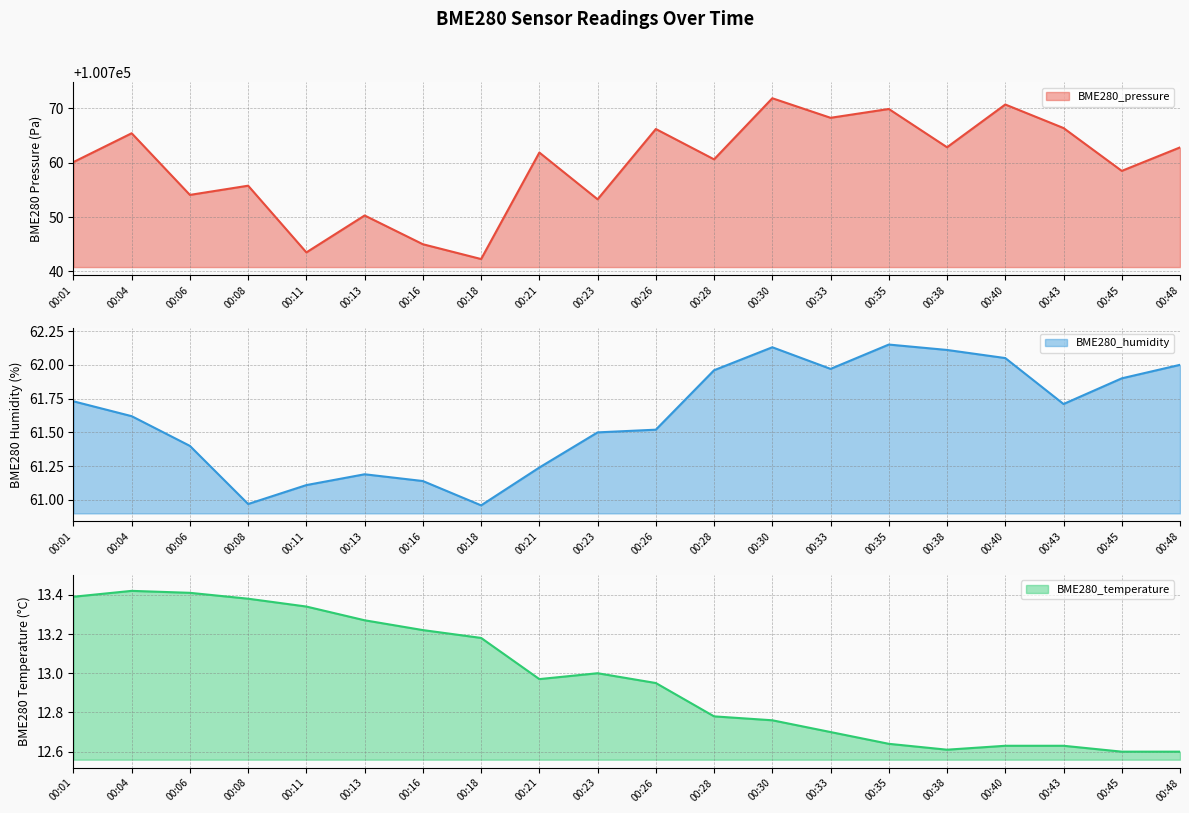

True or false: BME280_humidity and BME280_temperature cross at least once.

False